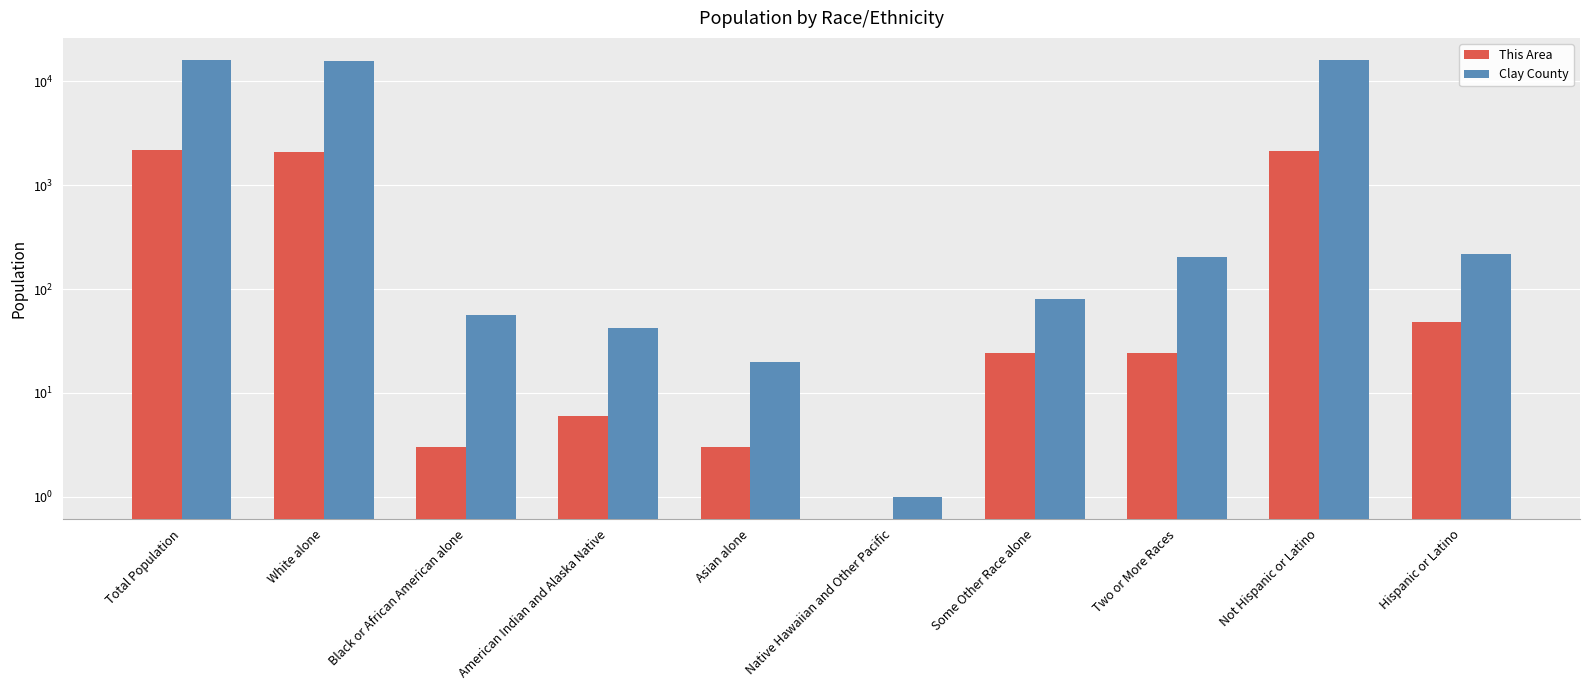

Which label corresponds to the largest value in the chart?

Total Population